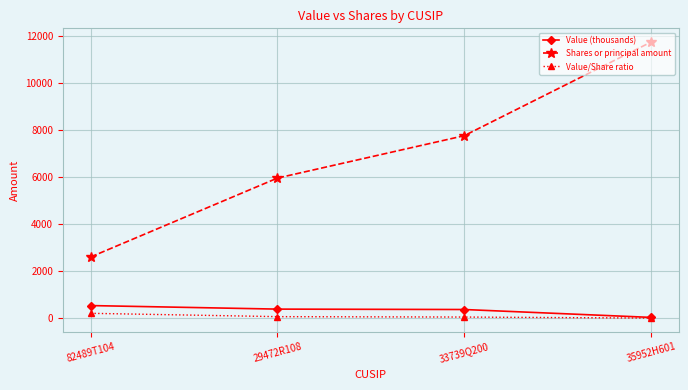

True or false: Shares or principal amount and Value/Share ratio cross at least once.

False